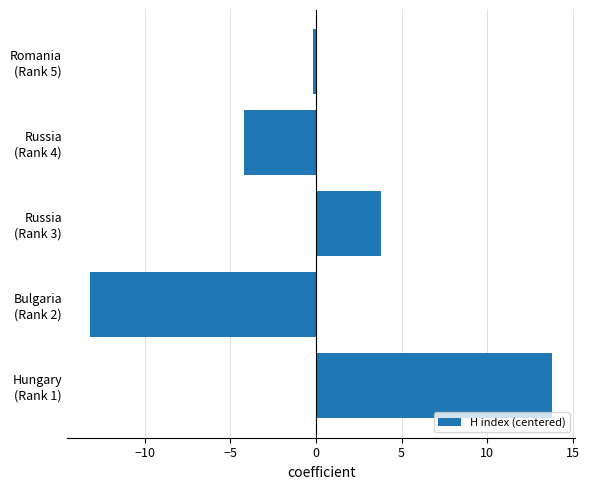

At which category does the chart reach its minimum across all series?

Bulgaria
(Rank 2)